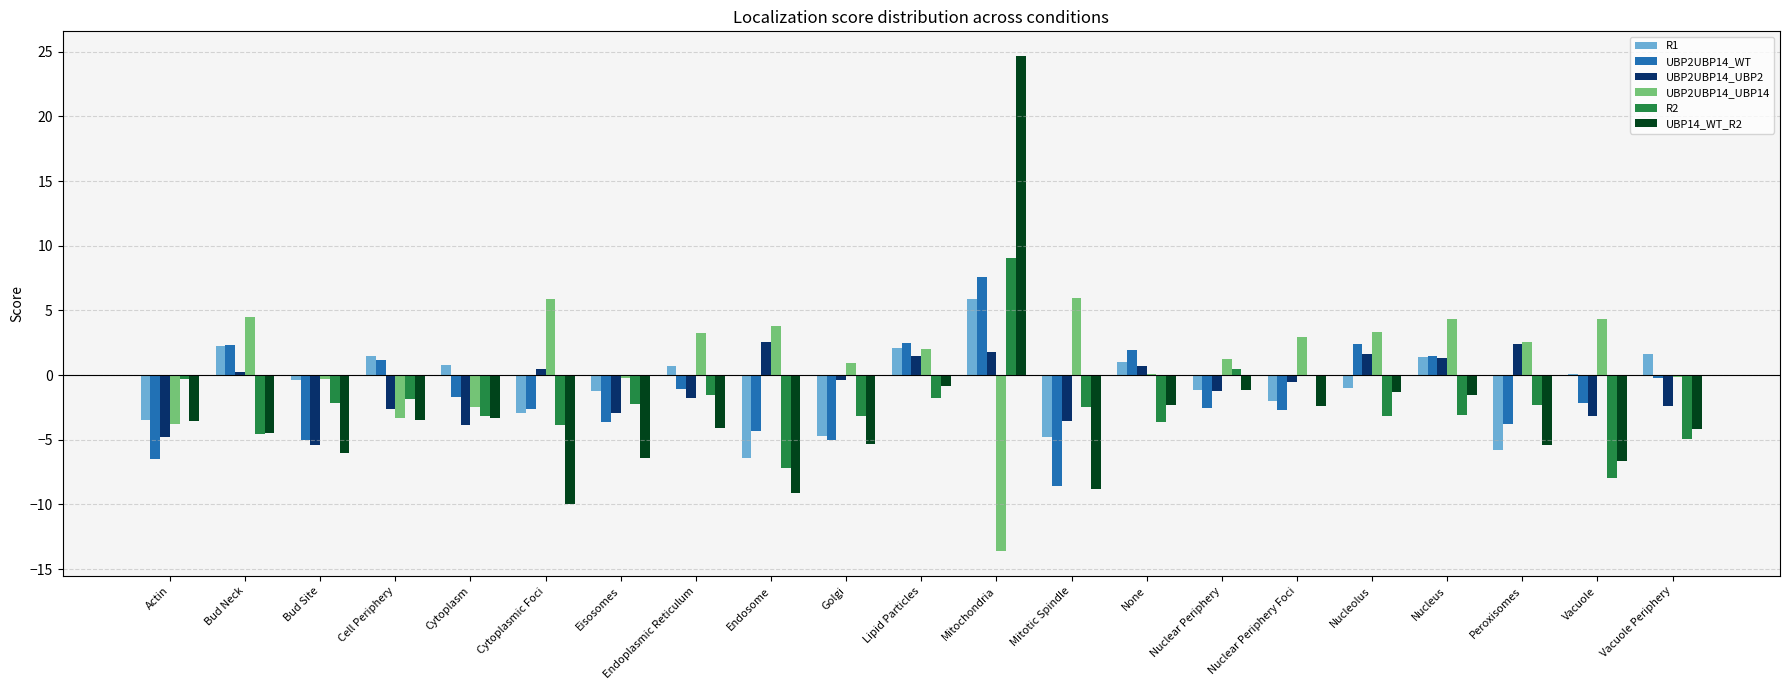

Which series has the widest spread of values?

UBP14_WT_R2